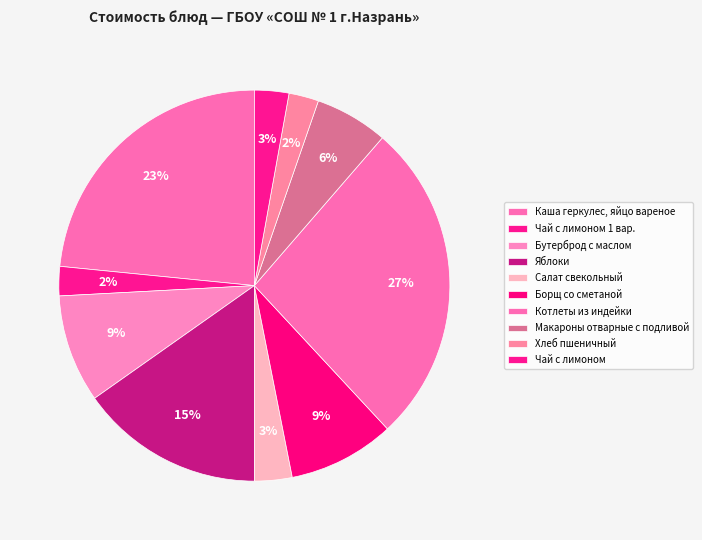

How many segments does this pie chart have?

10